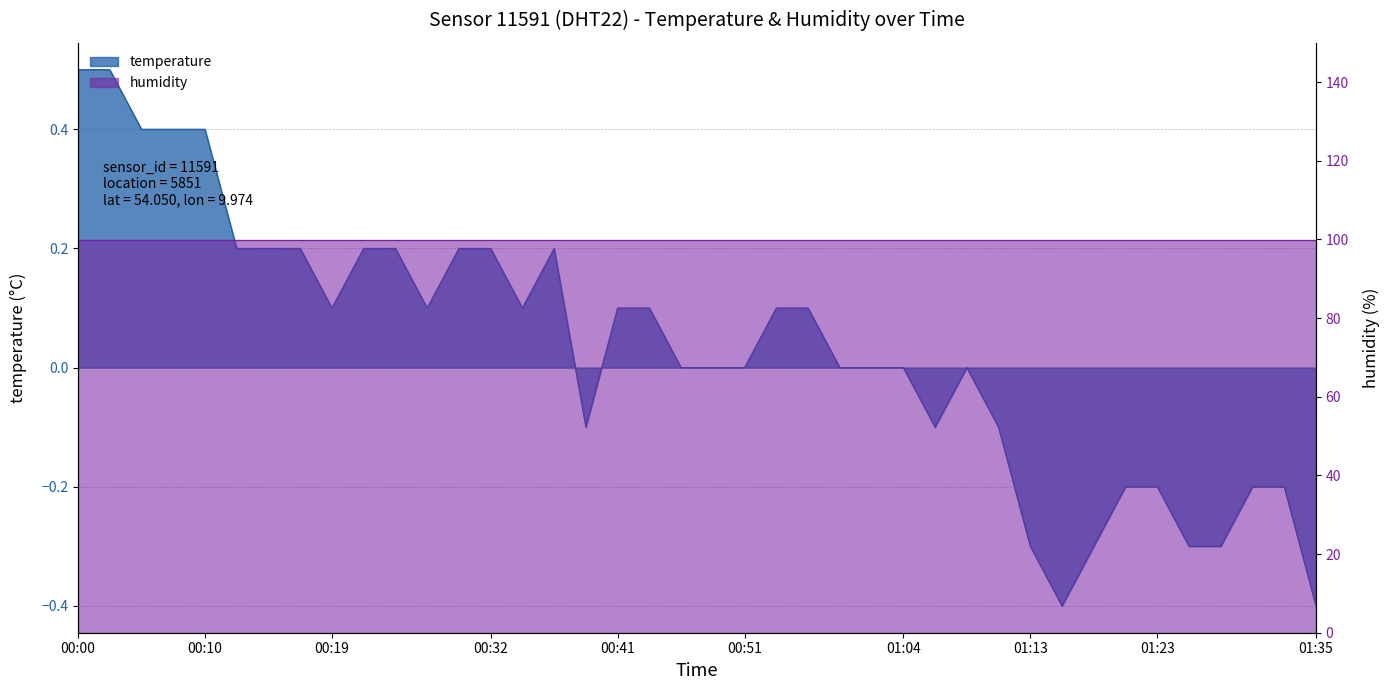

The value at 01:13 is -0.3. True or false?

True